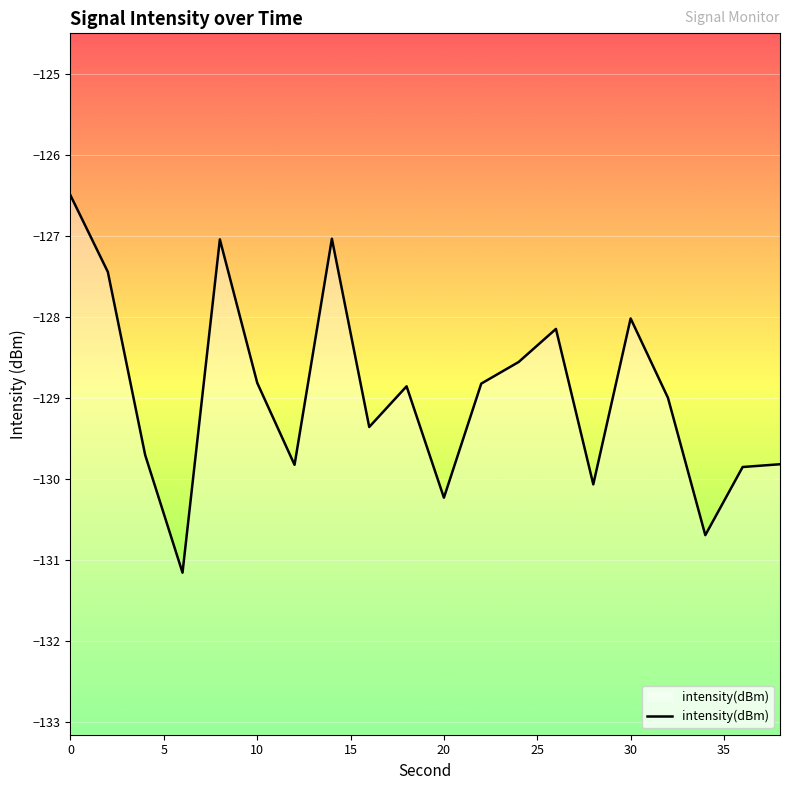

What is the smallest value displayed?

-131.2